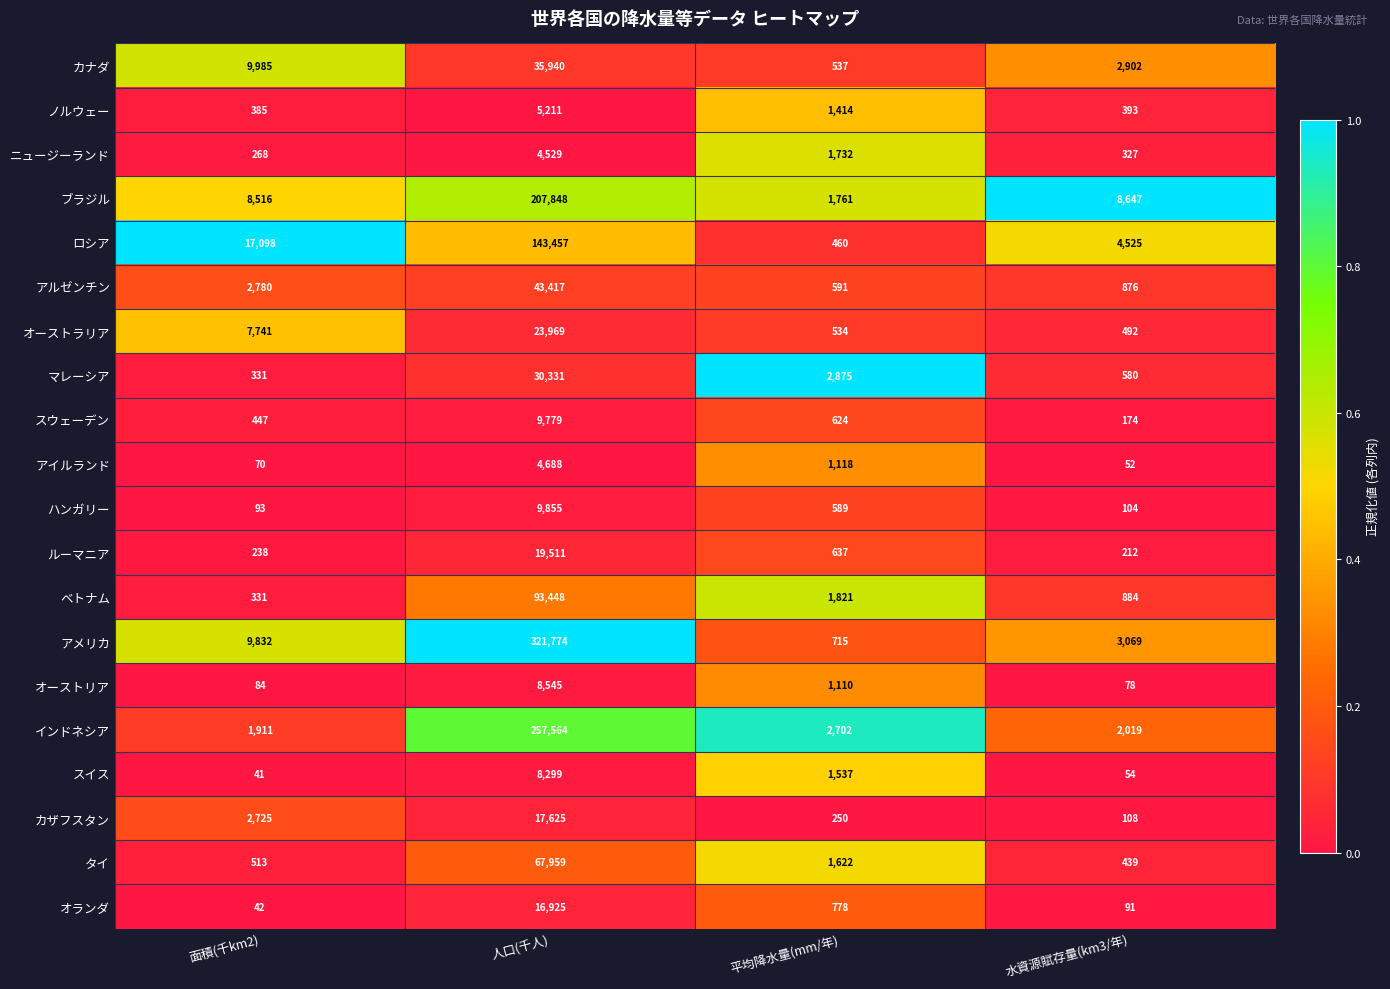

At which category does the chart reach its peak across all series?

人口(千人)